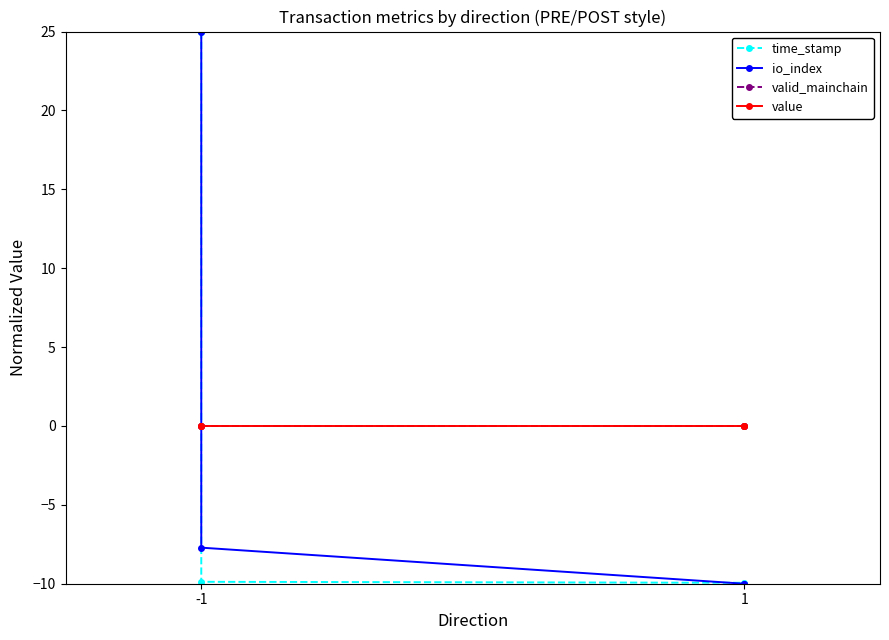

At which category is the sum across all series the highest?

-1